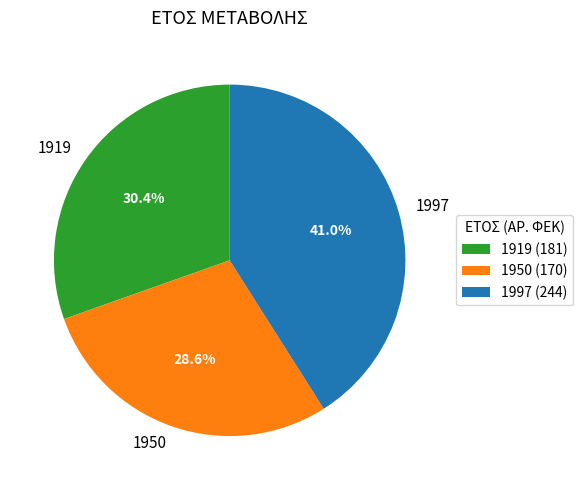

How much of the chart is everything except 1919?

69.6%